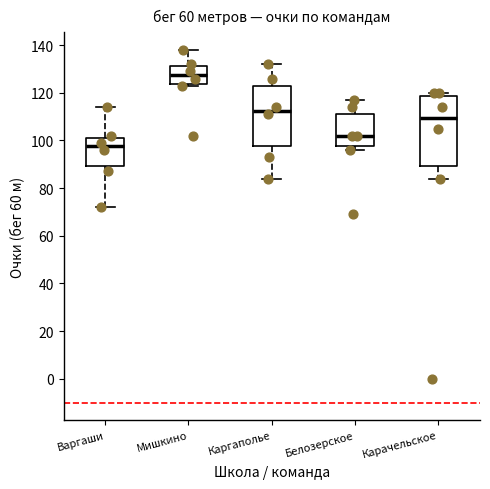

Reading left to right, read every box against the y-axis: the position of its median line, the range the box covers, and the ends of its whiskers. The values are not printed on the chart, so give them approximately, as read against the axis.

Варгаши: median 98, box 90 to 102, whiskers 72 to 114
Мишкино: median 128, box 124 to 132, whiskers 124 (just below the box's lower edge) to 138
Каргаполье: median 112, box 98 to 124, whiskers 84 to 132
Белозерское: median 102, box 98 to 112, whiskers 96 to 118
Карачельское: median 110, box 90 to 118, whiskers 84 to 120